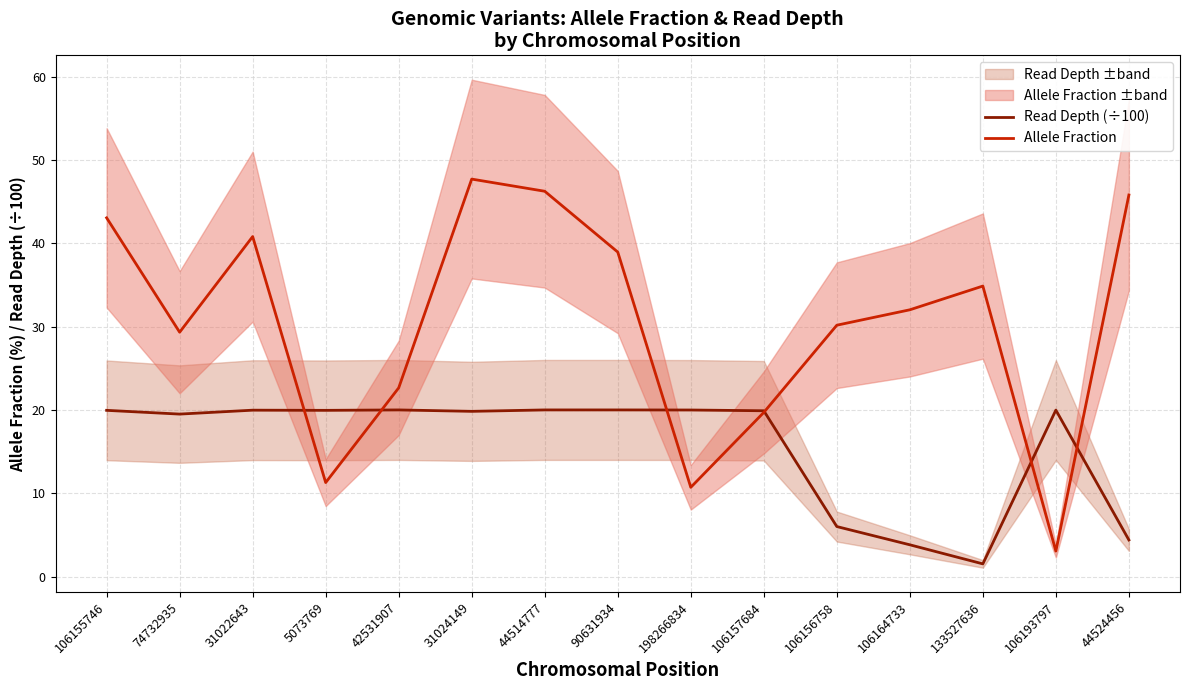

What is the average value of the Allele Fraction series?

30.4